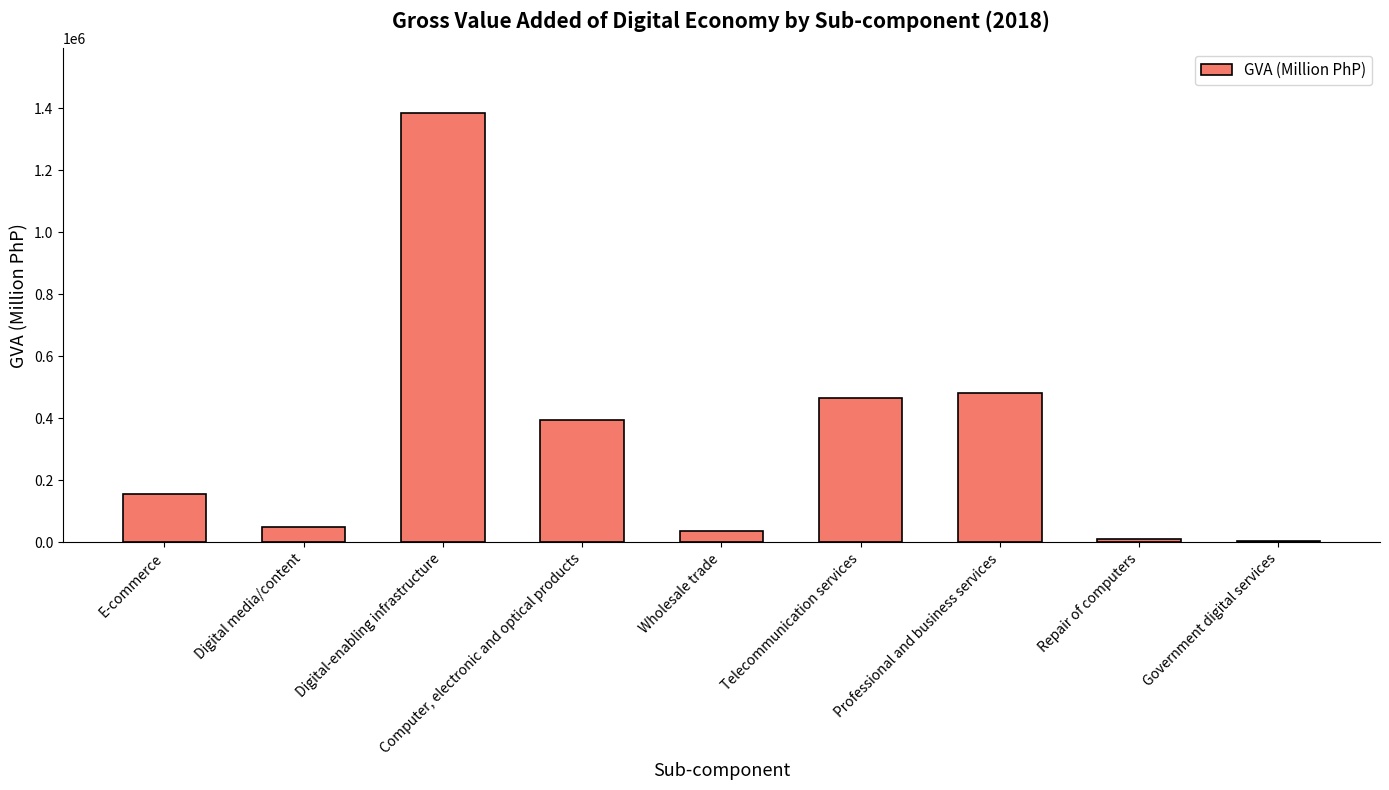

What is the change in value from Digital media/content to Telecommunication services?

+415148.7